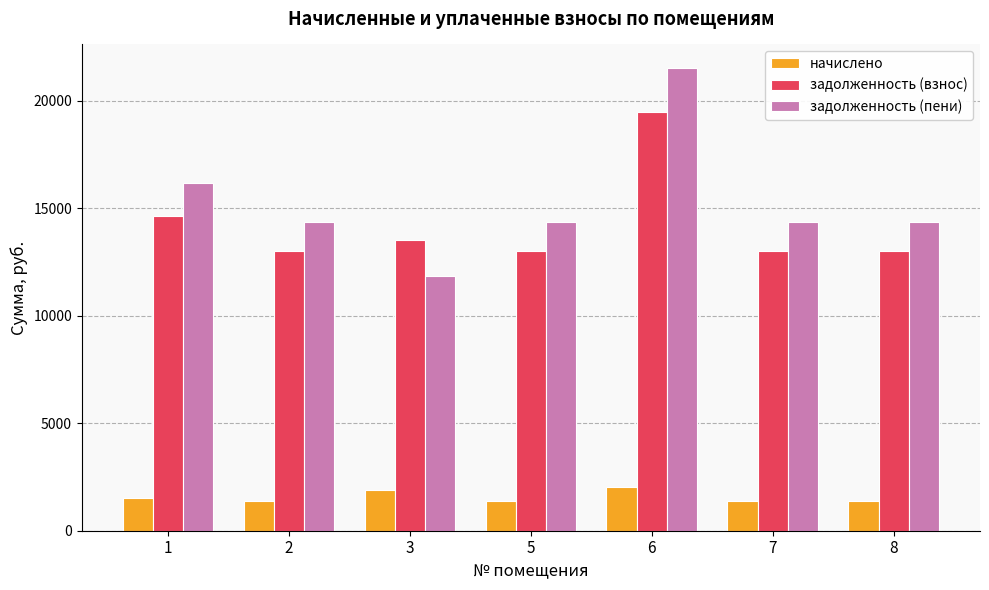

Count the number of categories in the chart.

7